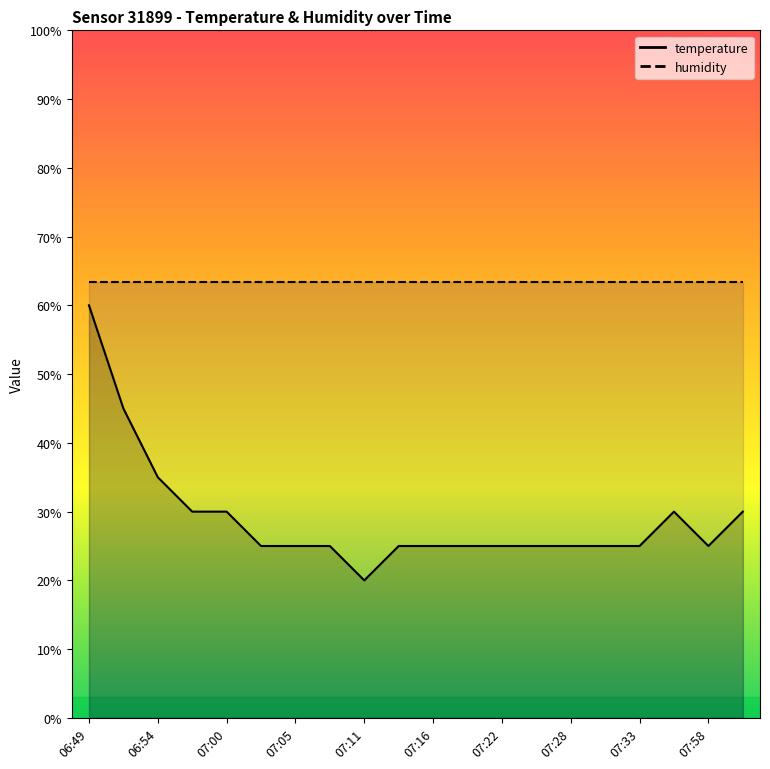

What is the average value?

29.0